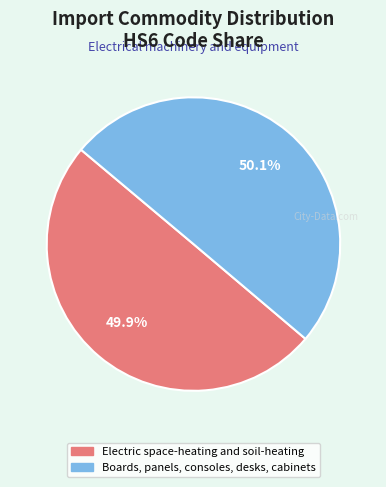

True or false: Boards, panels, consoles, desks, cabinets accounts for 43% of the total.

False